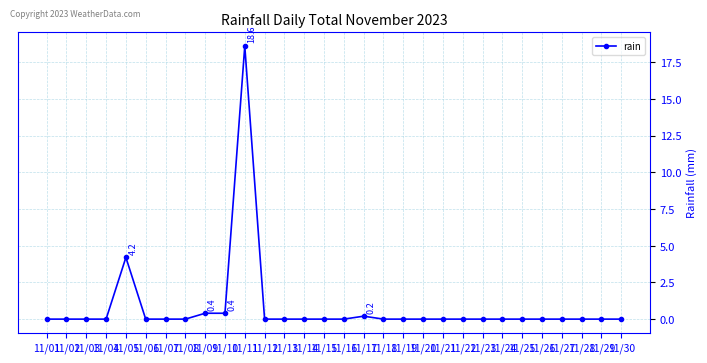

The value at 11/05 is 4.2. True or false?

True